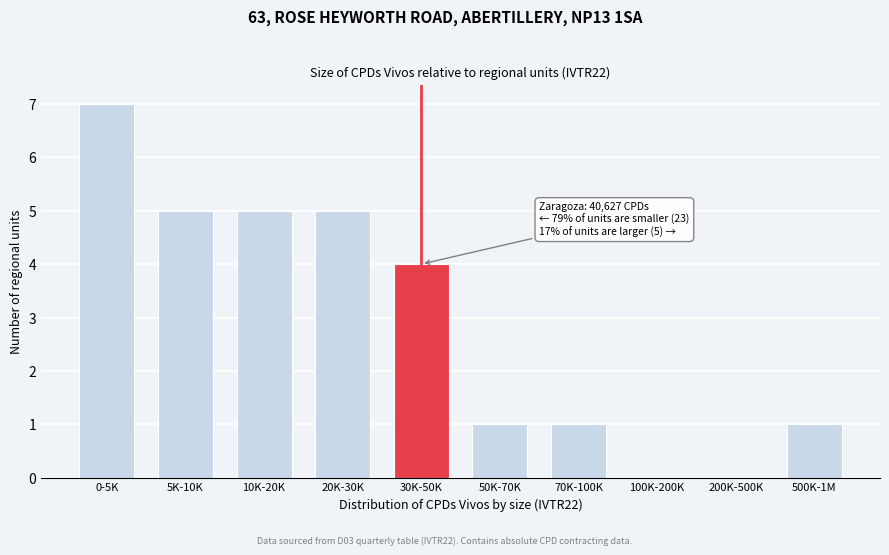

Reading left to right, list all the values displayed in this chart.

0-5K=7	5K-10K=5	10K-20K=5	20K-30K=5	30K-50K=4	50K-70K=1	70K-100K=1	100K-200K=0	200K-500K=0	500K-1M=1